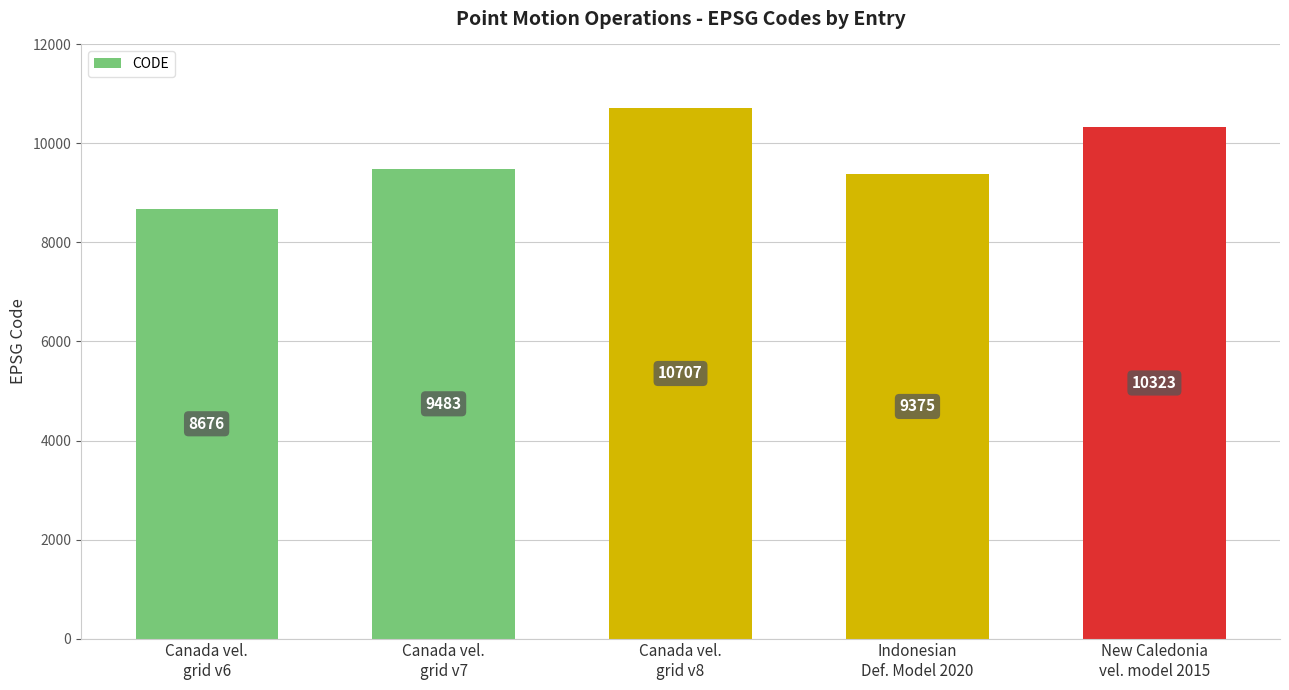

Count the number of categories in the chart.

5